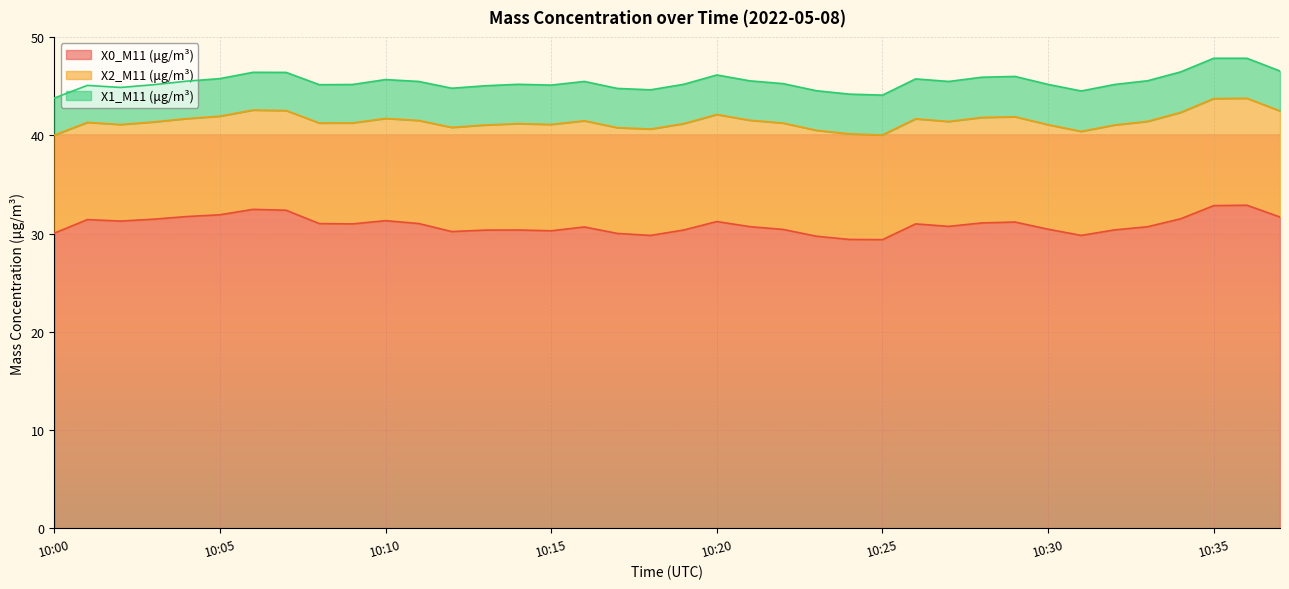

What is the difference between the maximum and minimum values in the X2_M11 (μg/m³) series?

1.1